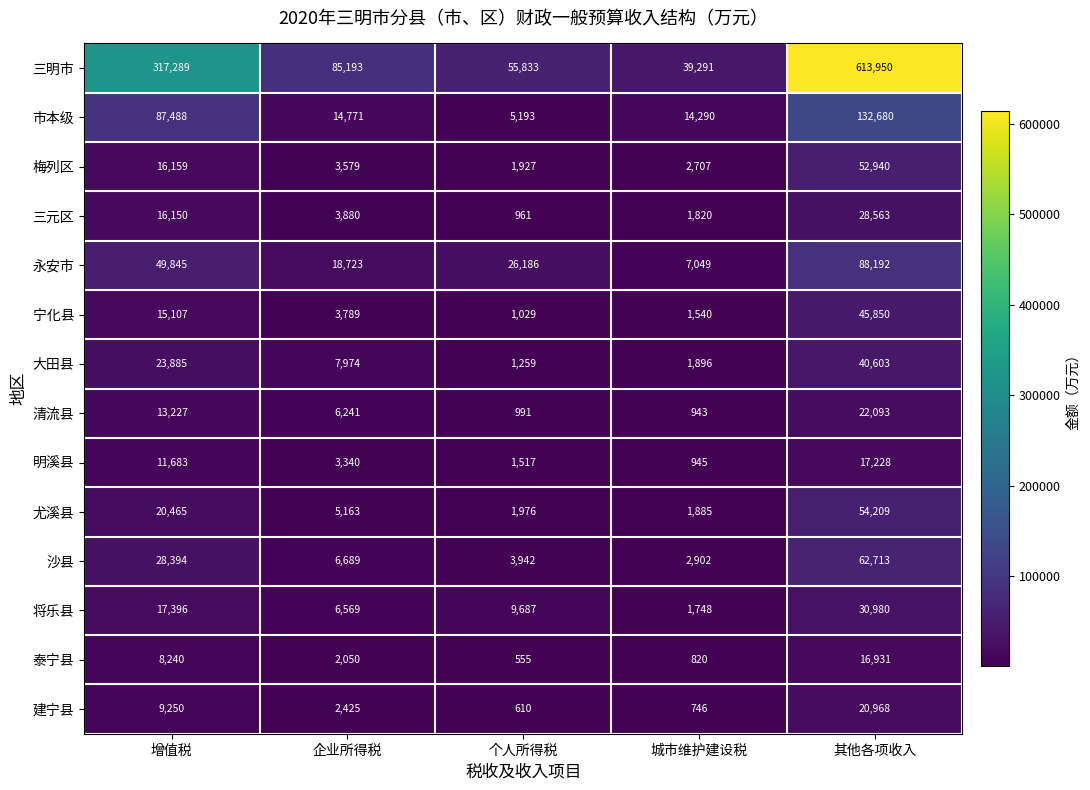

How many distinct data groups are displayed?

14